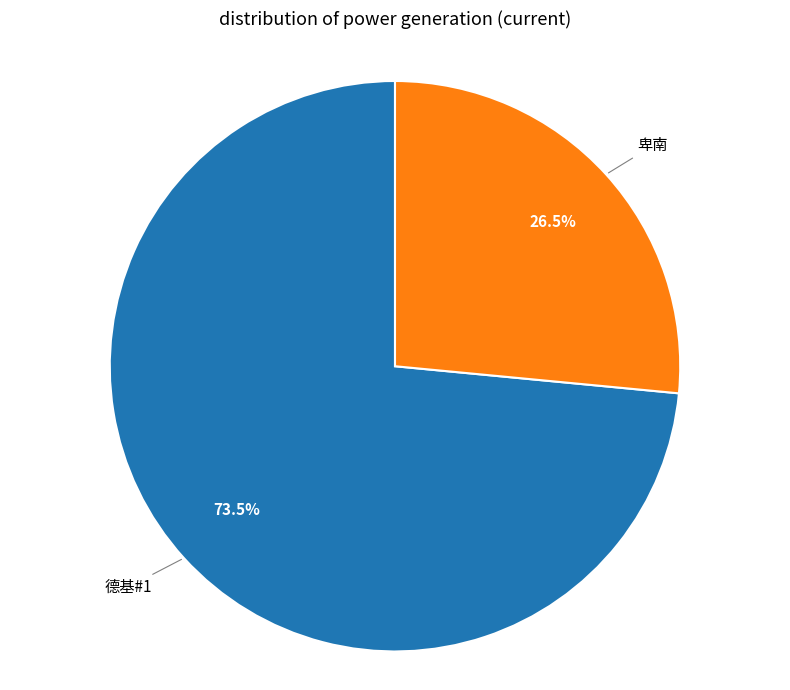

How many segments does this pie chart have?

2